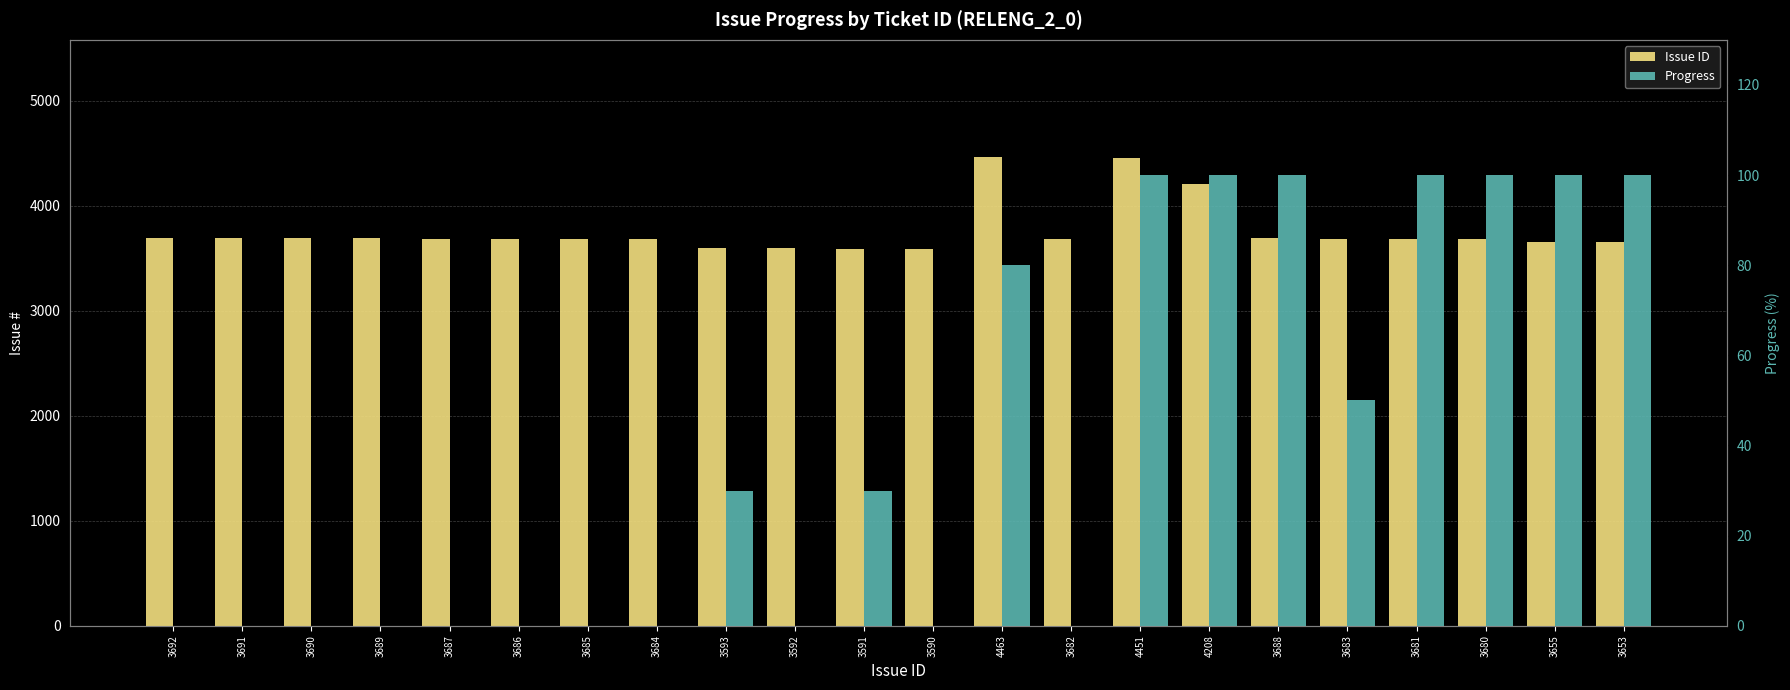

The Issue ID series shows 3685 at 3685. True or false?

True